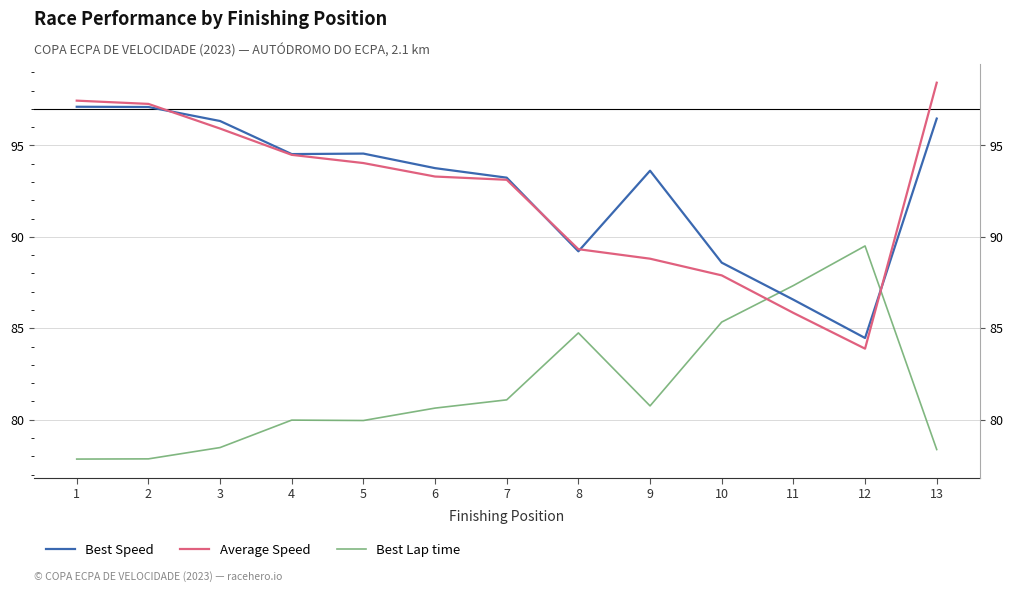

Where do Best Speed and Best Lap time first cross each other?

10 and 11